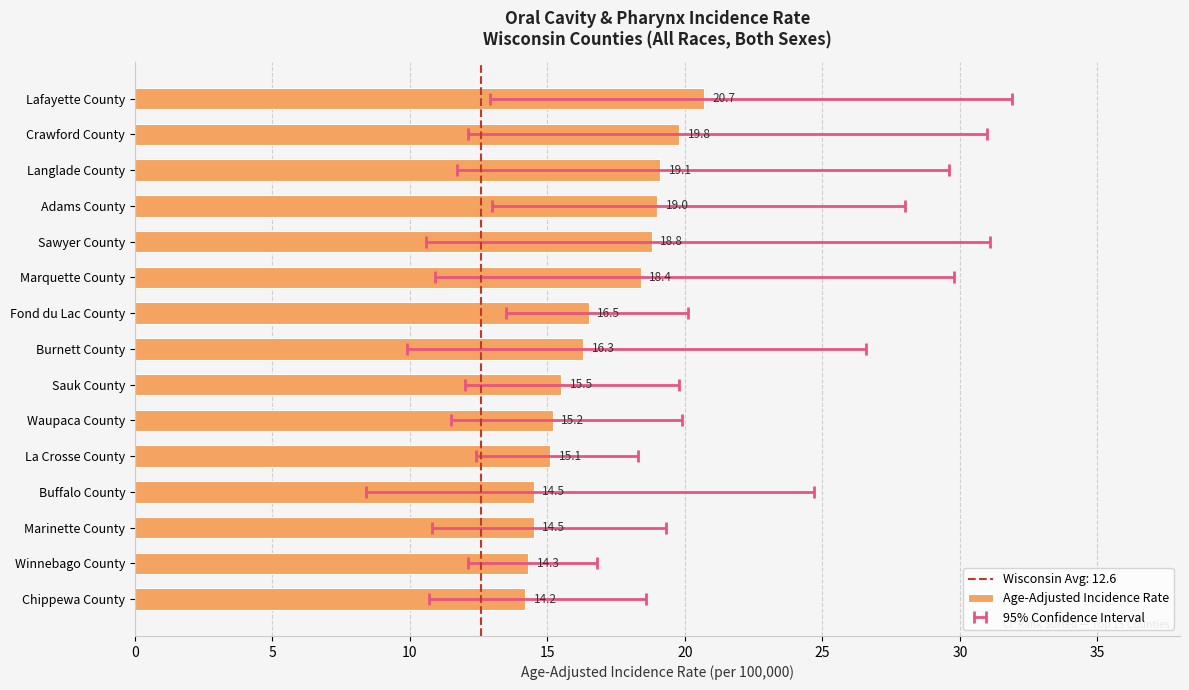

What is the average value?

16.8